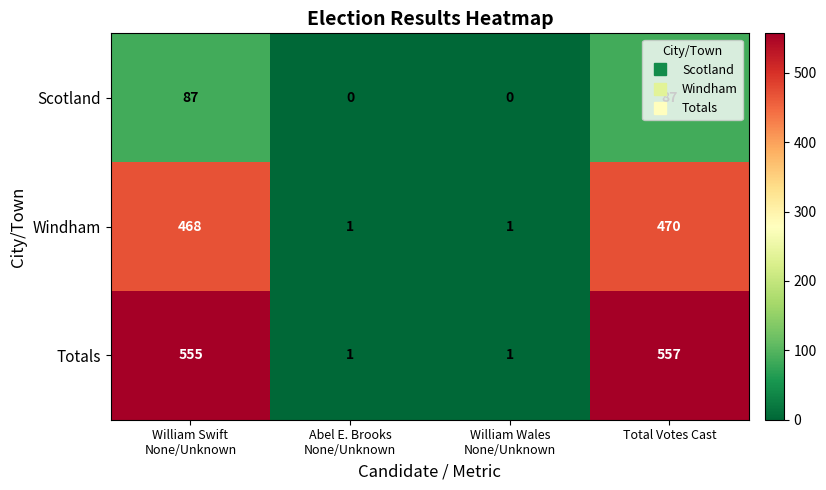

Read the Scotland value at Total Votes Cast, to the nearest 10.

90